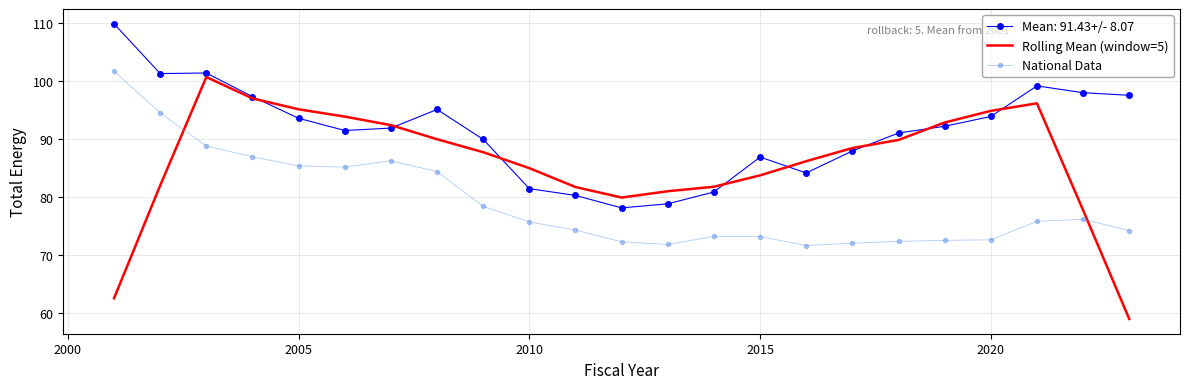

List the series in order of their overall mean, highest first.

Mean: 91.43+/- 8.07, Rolling Mean (window=5), National Data